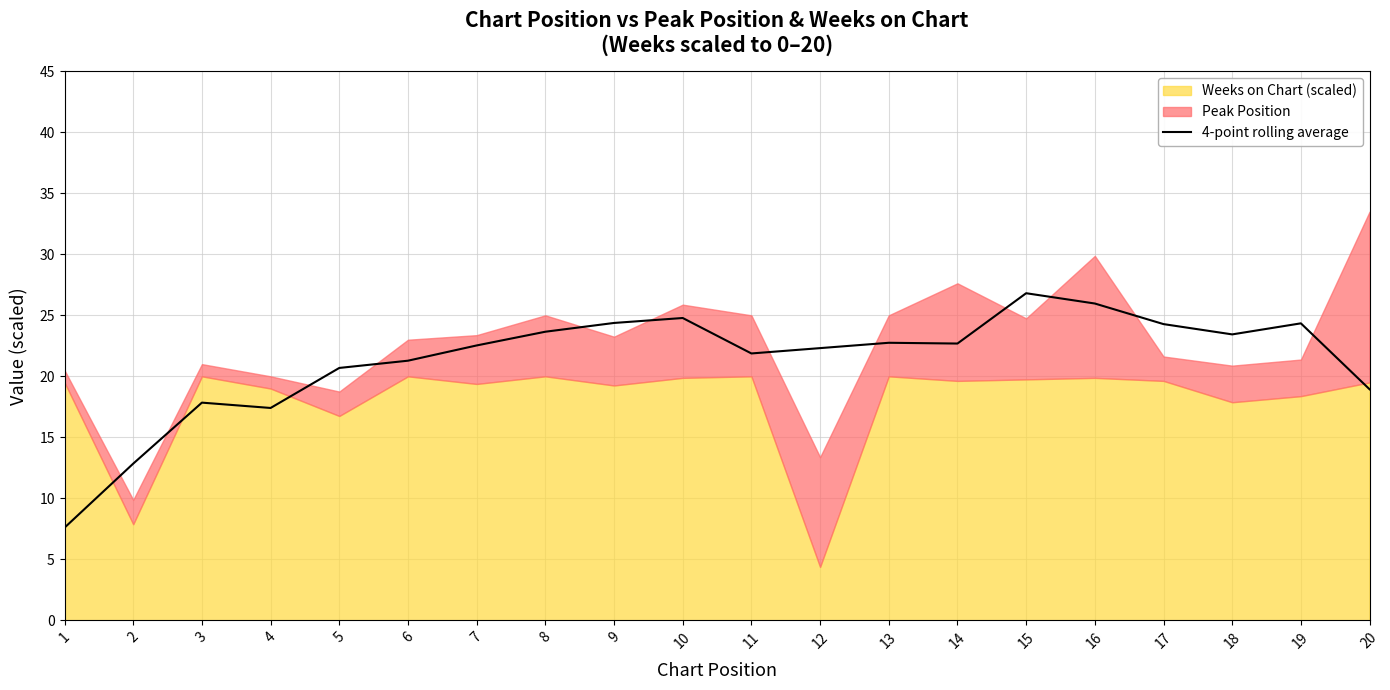

How many interior local valleys (lower than both neighbors) does the data have?

4